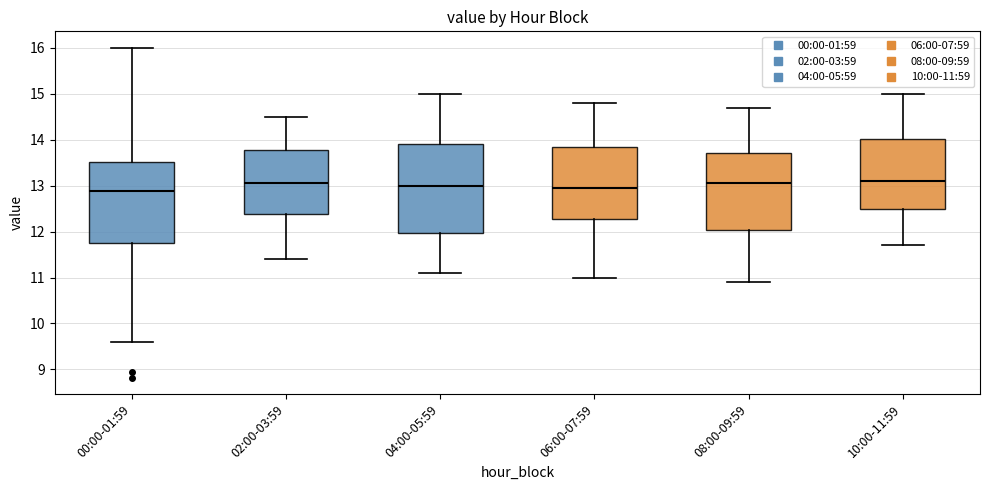

Where is the lower edge of the box for 06:00-07:59 on the y-axis? The values are not printed on the chart, so give them approximately, as read against the axis.

12.3